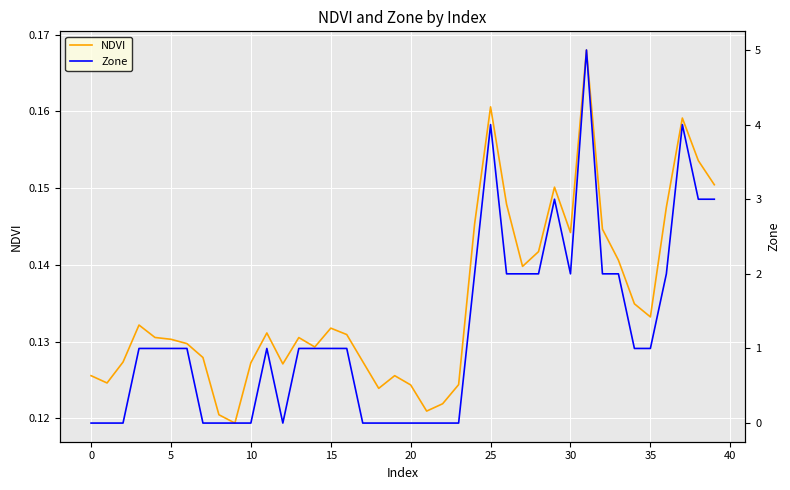

How many interior local valleys does the Zone series have?

2